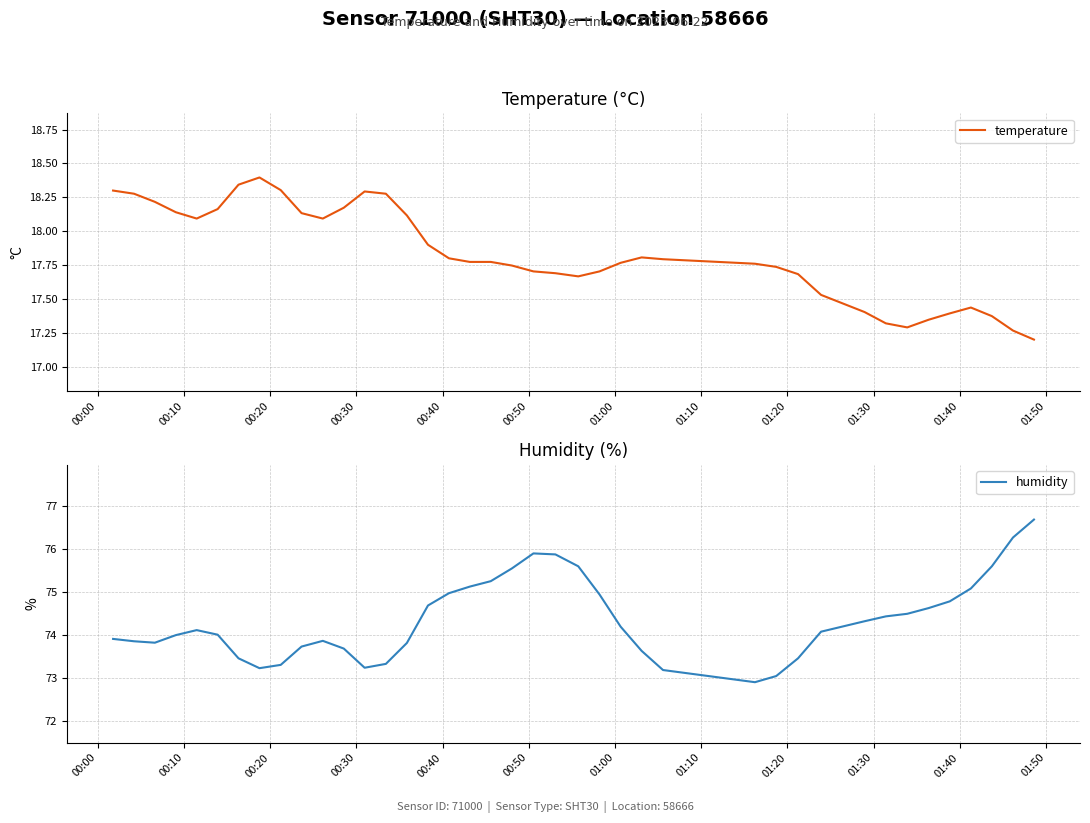

Reading left to right, extract all data points from this chart.

temperature: 18.3	18.3	18.2	18.1	18.1	18.2	18.3	18.4	18.3	18.1	18.1	18.2	18.3	18.3	18.1	17.9	17.8	17.8	17.8	17.7	17.7	17.7	17.7	17.7	17.8	17.8	17.8	17.8	17.7	17.7	17.5	17.4	17.3	17.3	17.3	17.4	17.4	17.4	17.3	17.2
humidity: 73.9	73.9	73.8	74.0	74.1	74.0	73.5	73.2	73.3	73.7	73.9	73.7	73.2	73.3	73.8	74.7	75.0	75.1	75.3	75.6	75.9	75.9	75.6	75.0	74.2	73.6	73.2	72.9	73.0	73.5	74.1	74.3	74.4	74.5	74.6	74.8	75.1	75.6	76.3	76.7